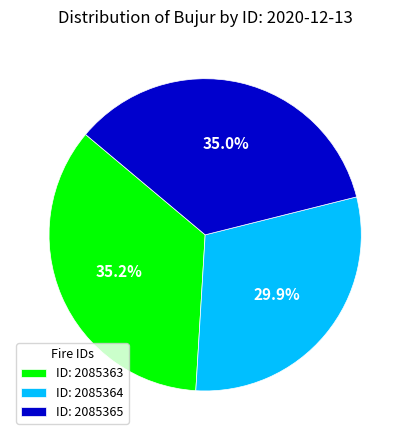

Is there a majority slice in this chart?

No